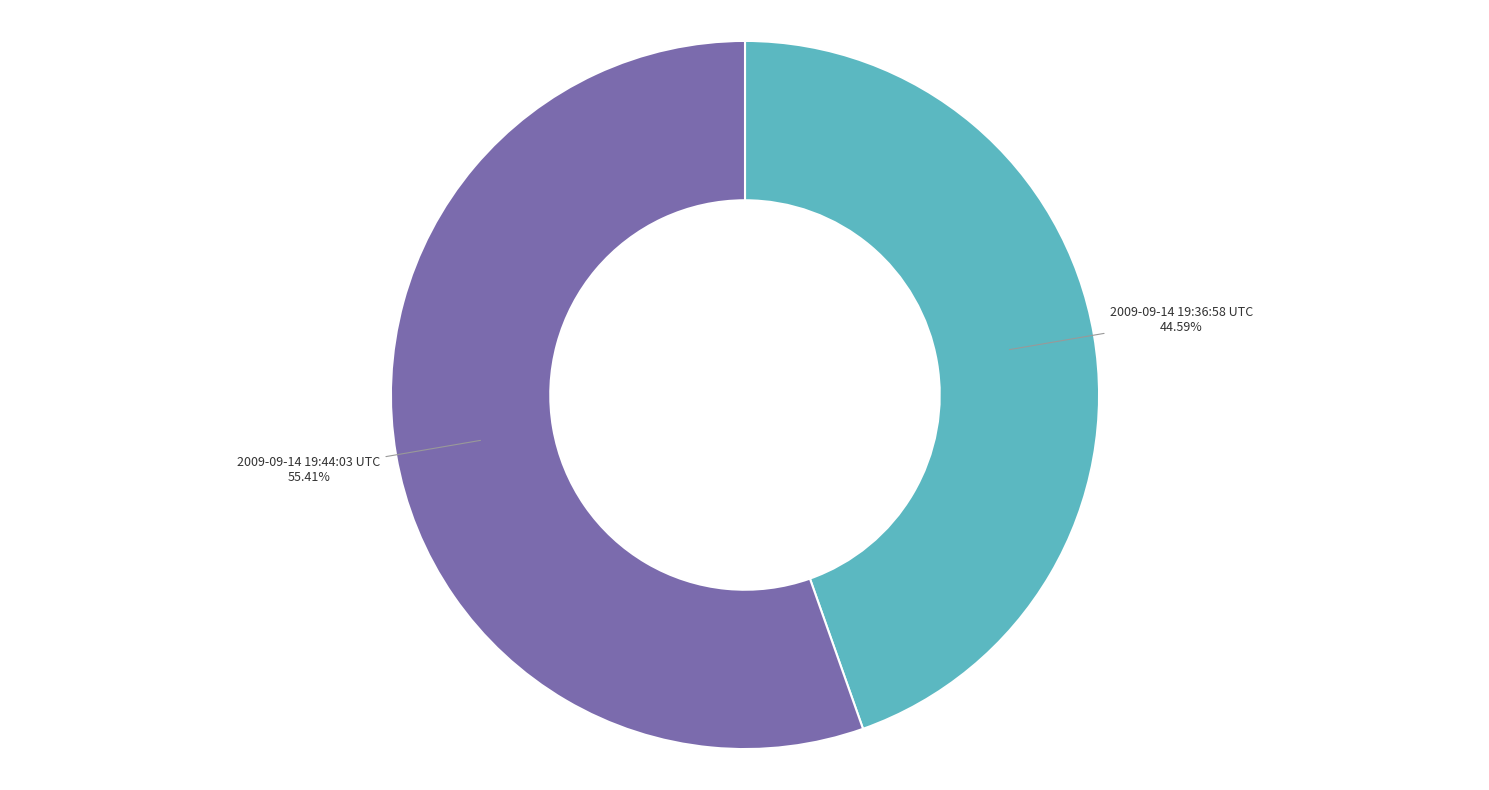

Which slice is the smallest?

2009-09-14 19:36:58 UTC